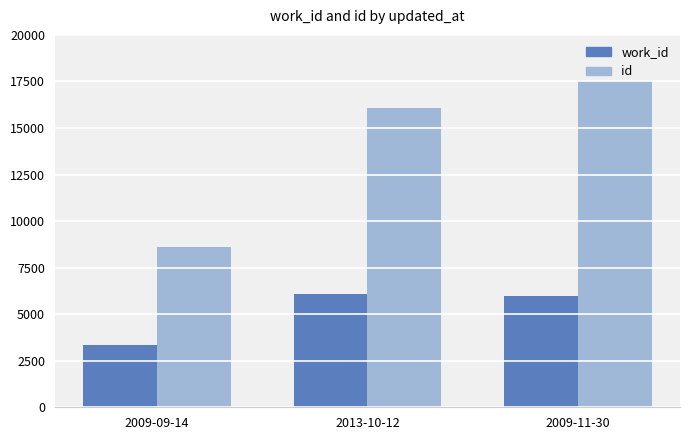

Which series has the largest range (max minus min)?

id